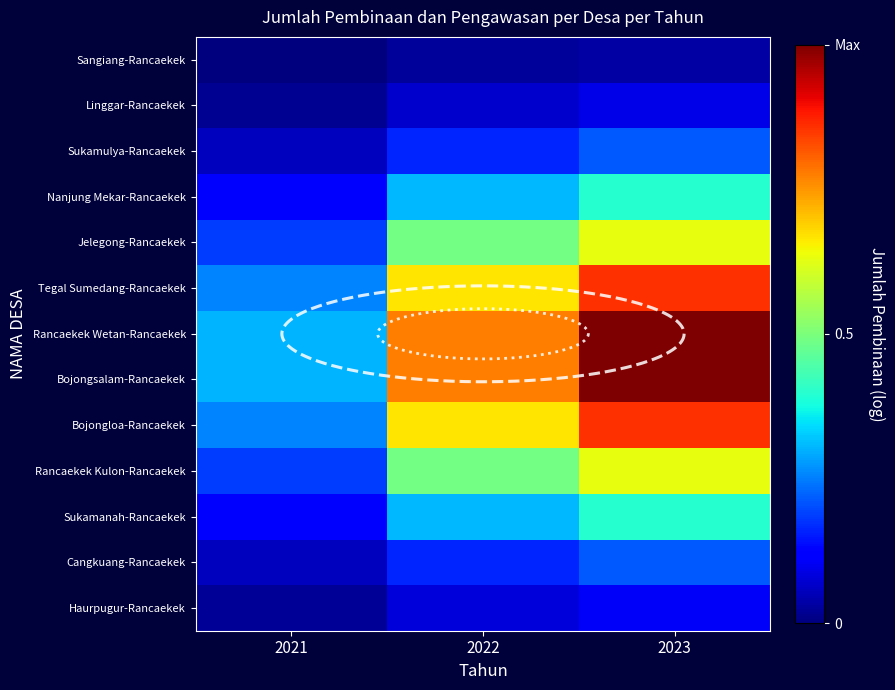

At which category is the sum across all series the highest?

2023